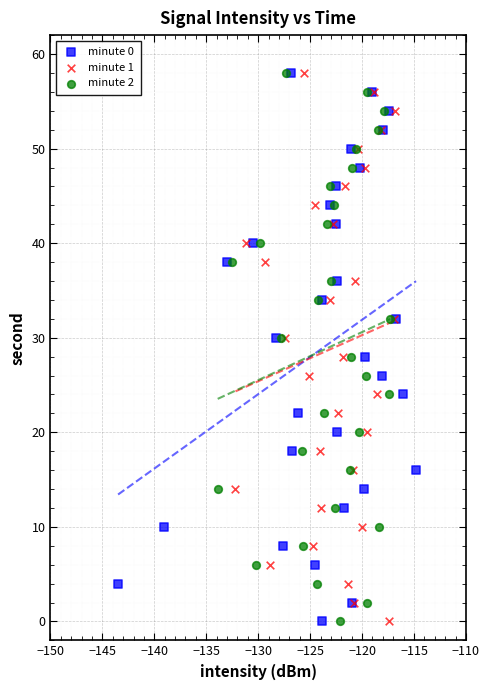

What are all the series names shown in the legend?

minute 0, minute 1, minute 2